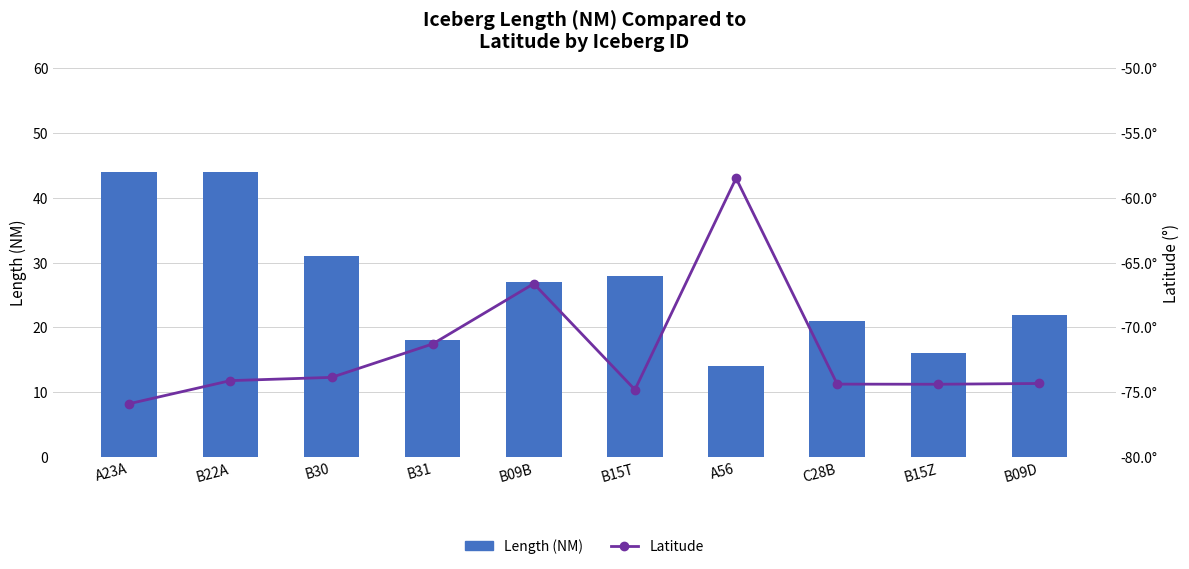

Rank the series by their average value, from highest to lowest.

Length (NM), Latitude